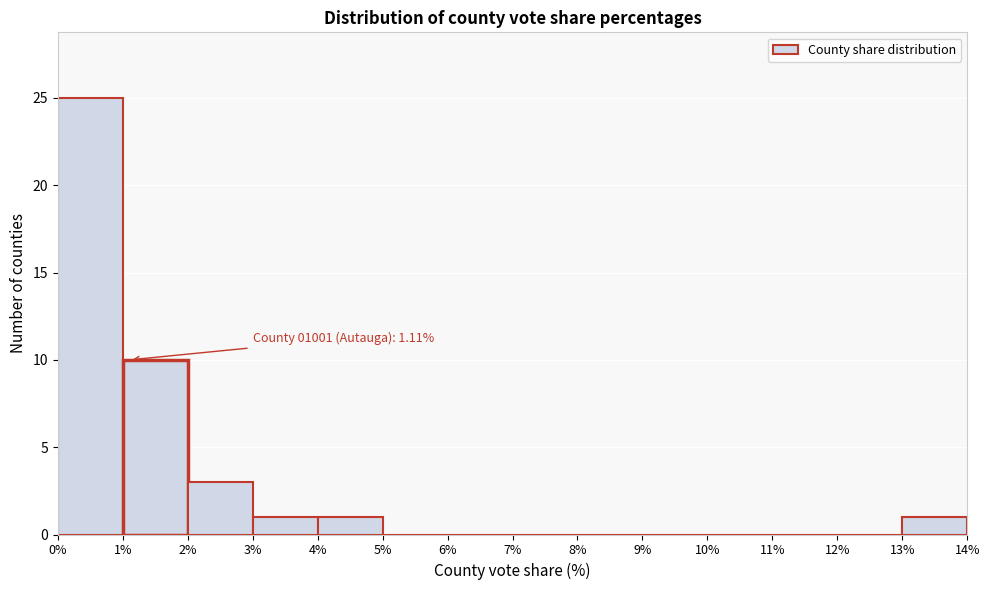

Over which range of the x-axis is the bar tallest?

0% to 1%